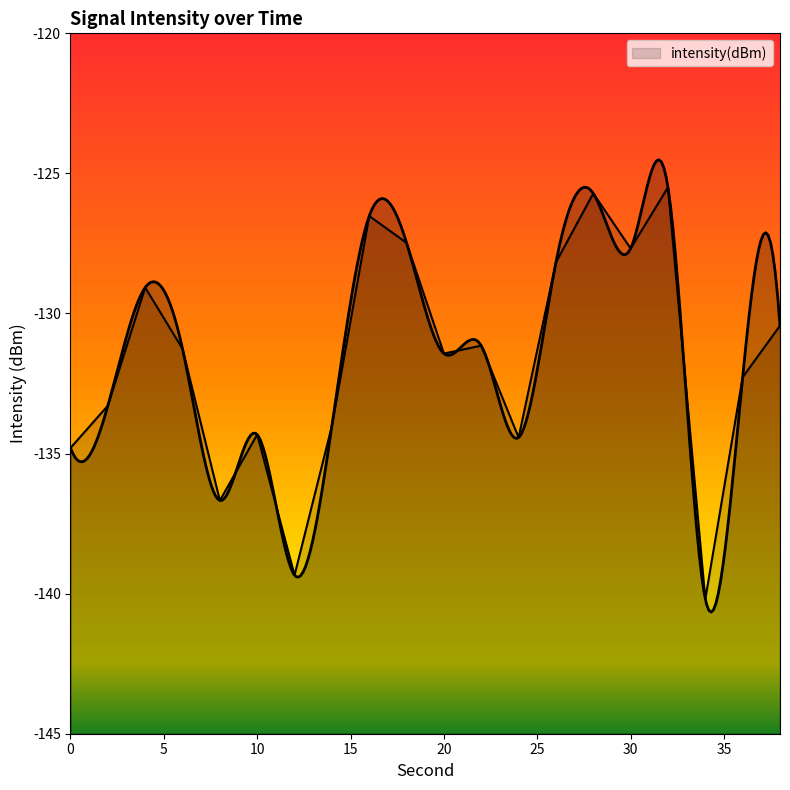

How many interior local valleys (lower than both neighbors) does the data have?

6